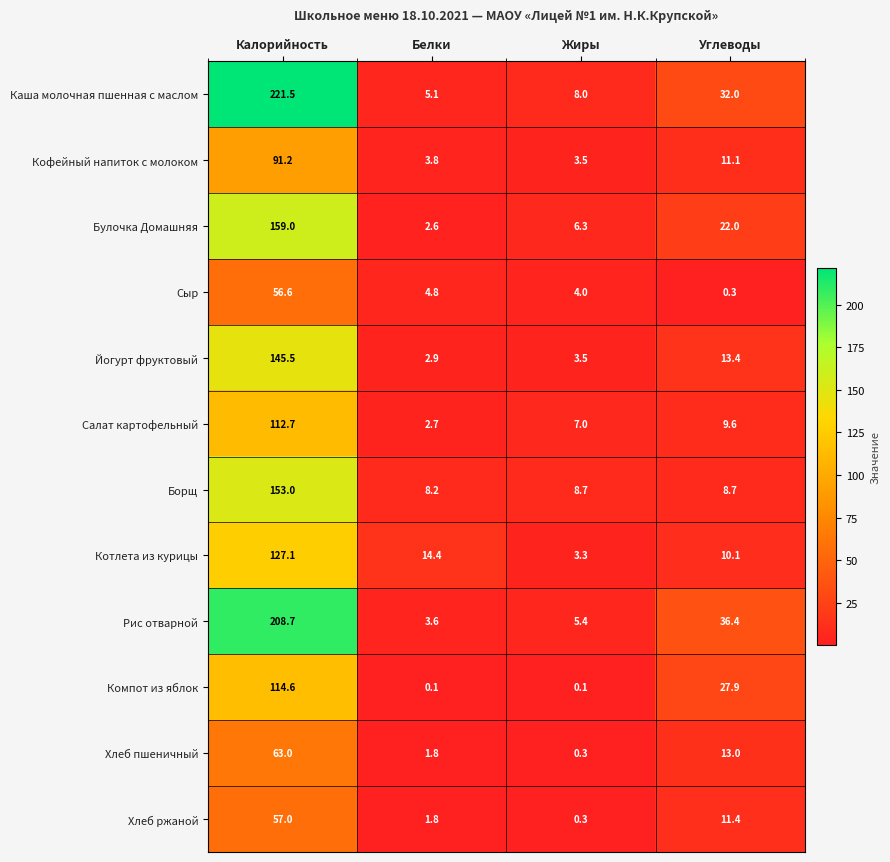

The value of Булочка Домашняя at Жиры is 10.9. True or false?

False